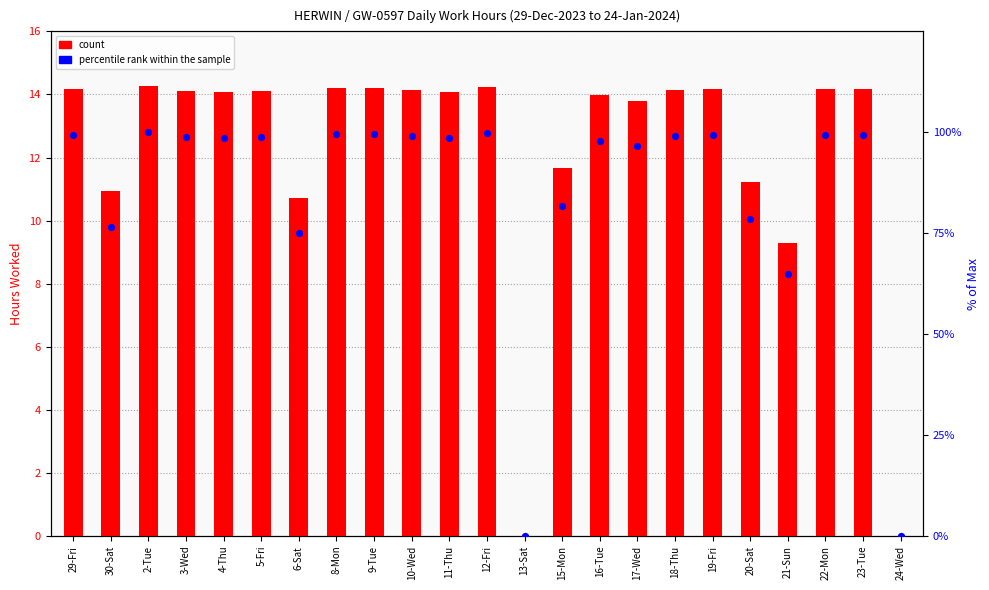

Which series reaches the maximum Y coordinate?

percentile rank within the sample